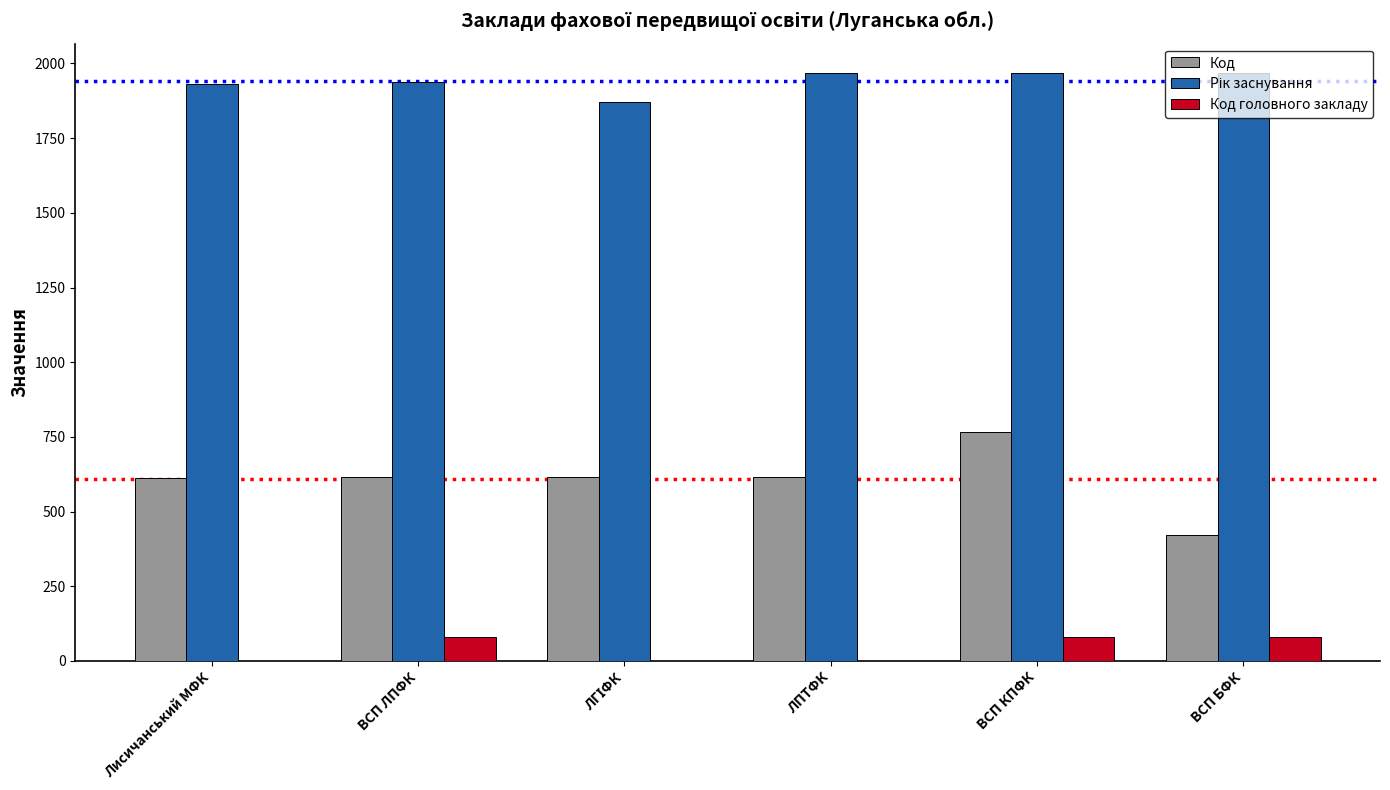

Count the number of categories in the chart.

6